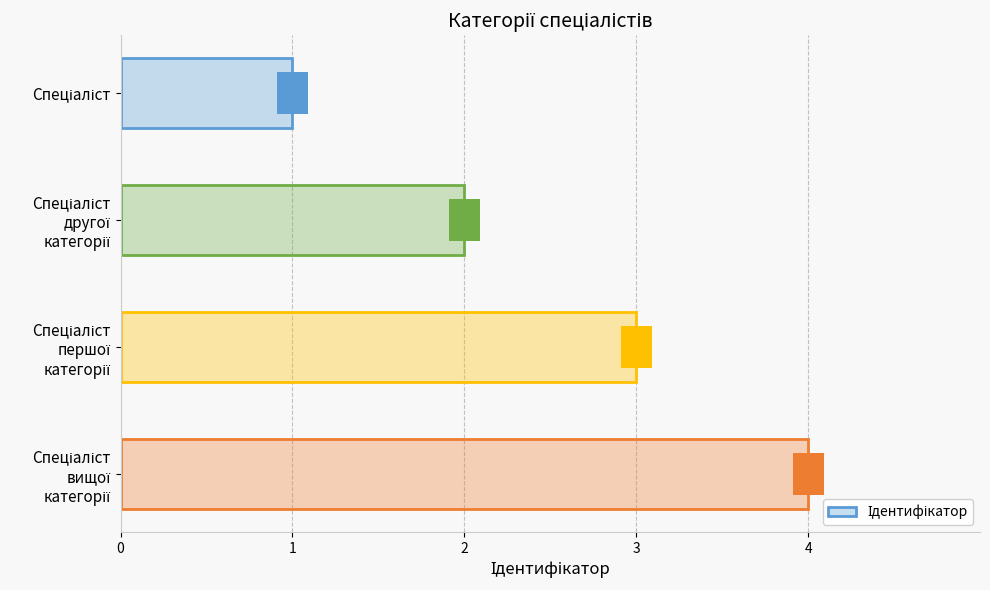

The chart shows a value of 1 at Спеціаліст другої категорії. True or false?

False